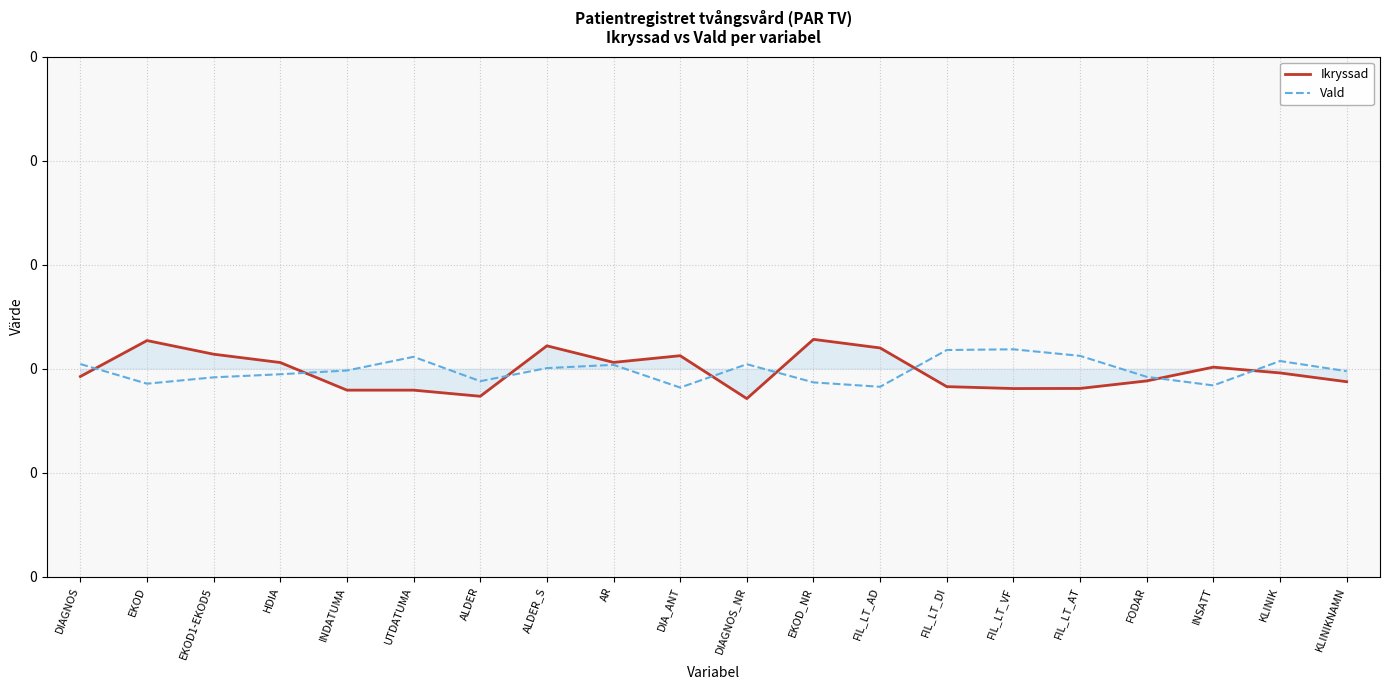

Between FIL_LT_VF and FODAR, which is larger?

FODAR